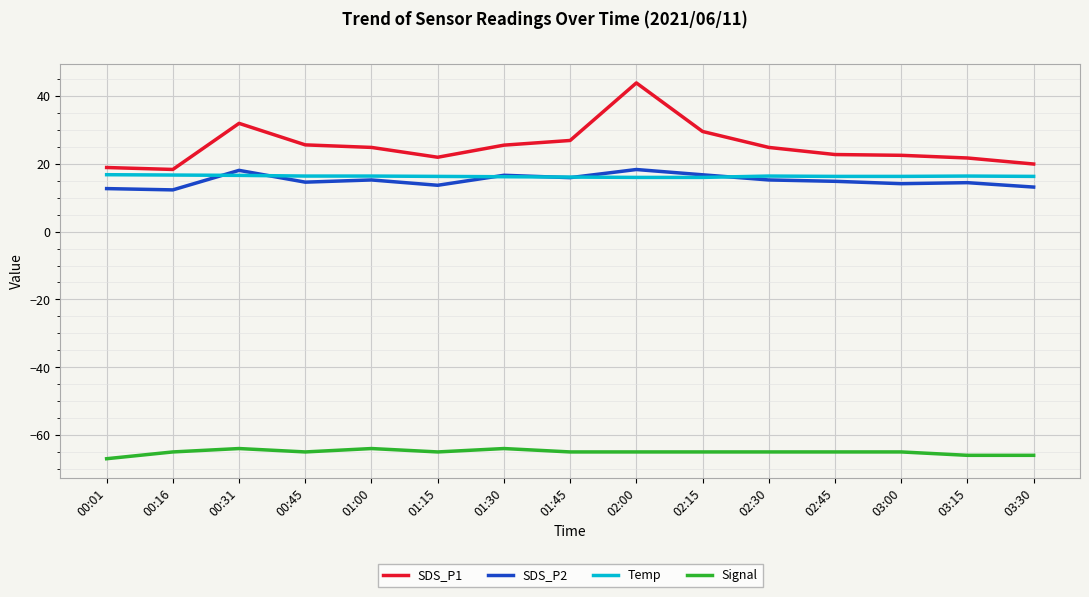

Which series has the widest spread of values?

SDS_P1